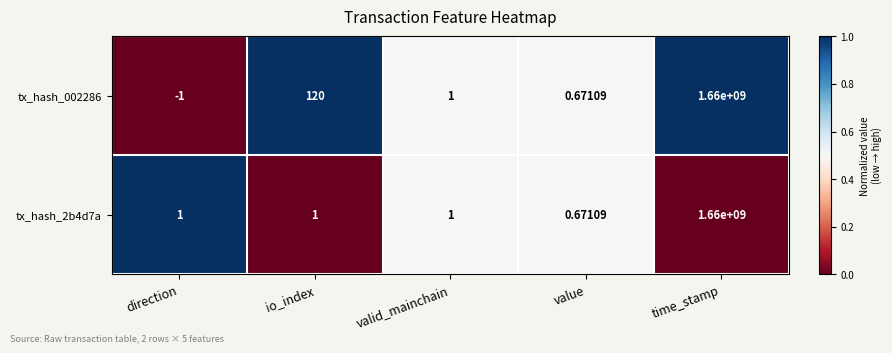

Where is tx_hash_002286 nearest to the value 829999999?

io_index